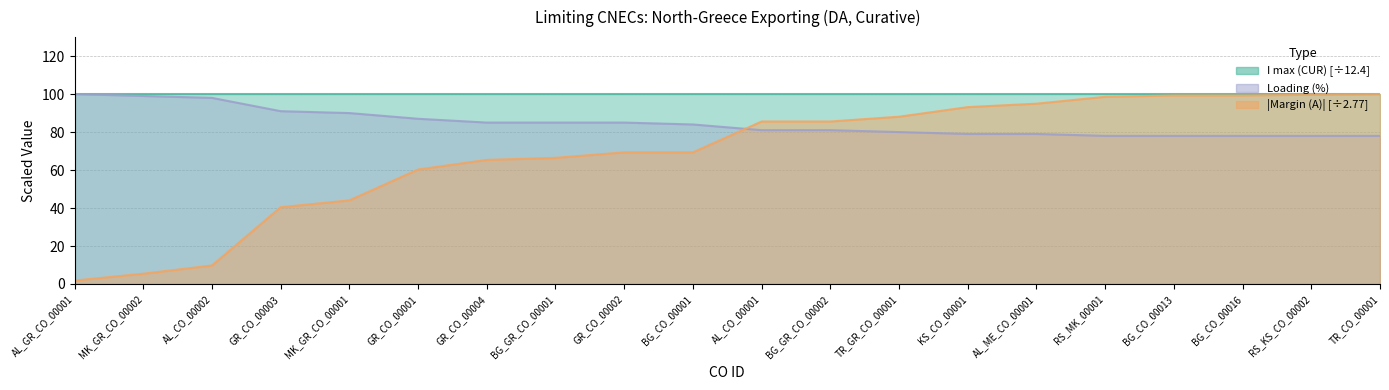

Does the chart display data point markers on the line(s)?

No